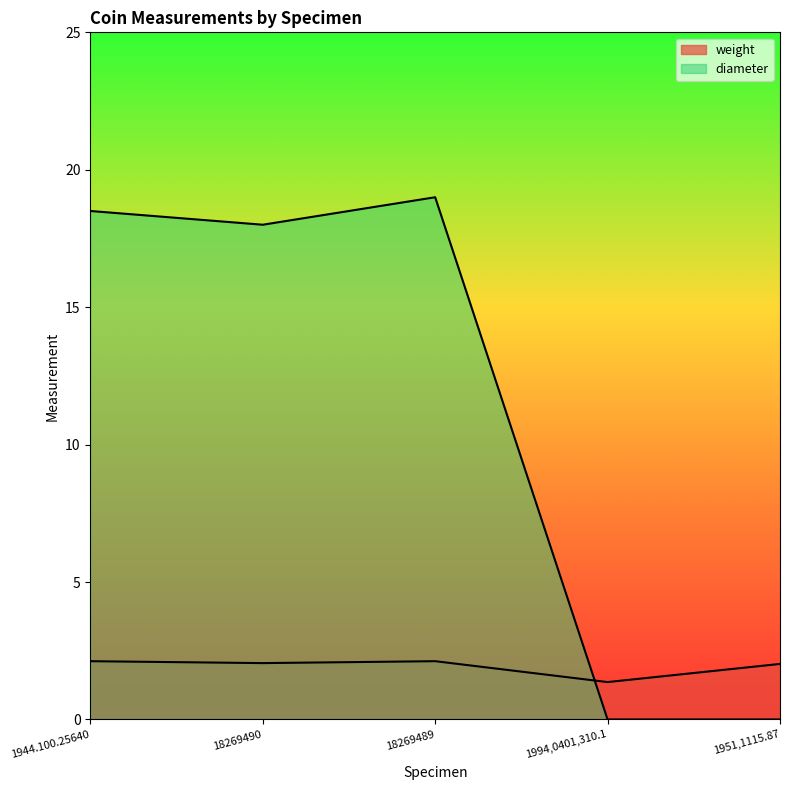

The diameter series shows 18.5 at 1944.100.25640. True or false?

True